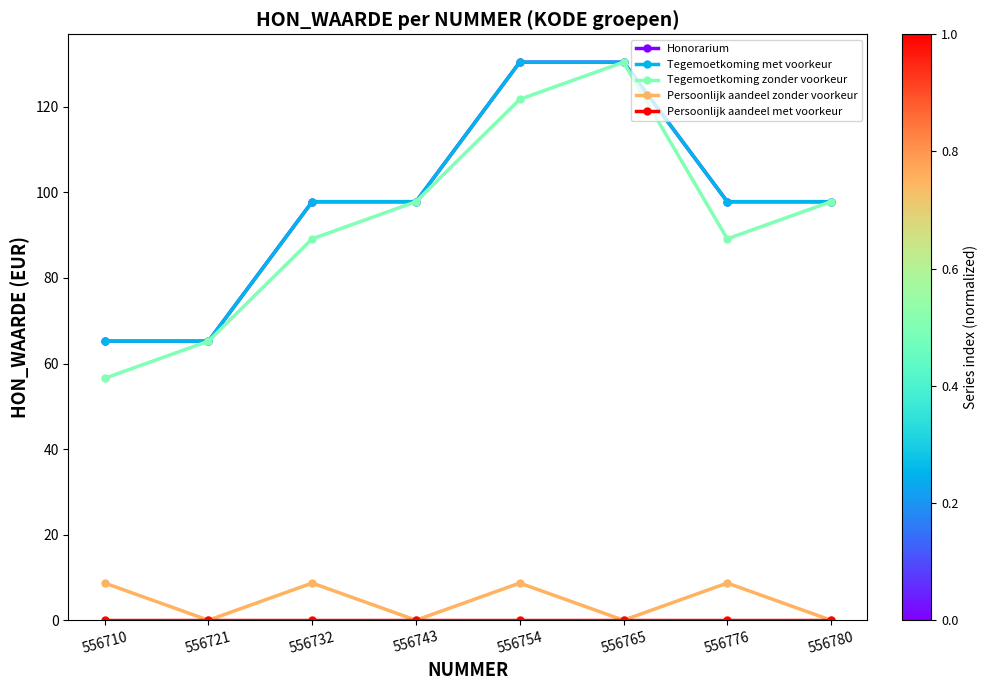

Where does the Honorarium series first go above 97?

556732